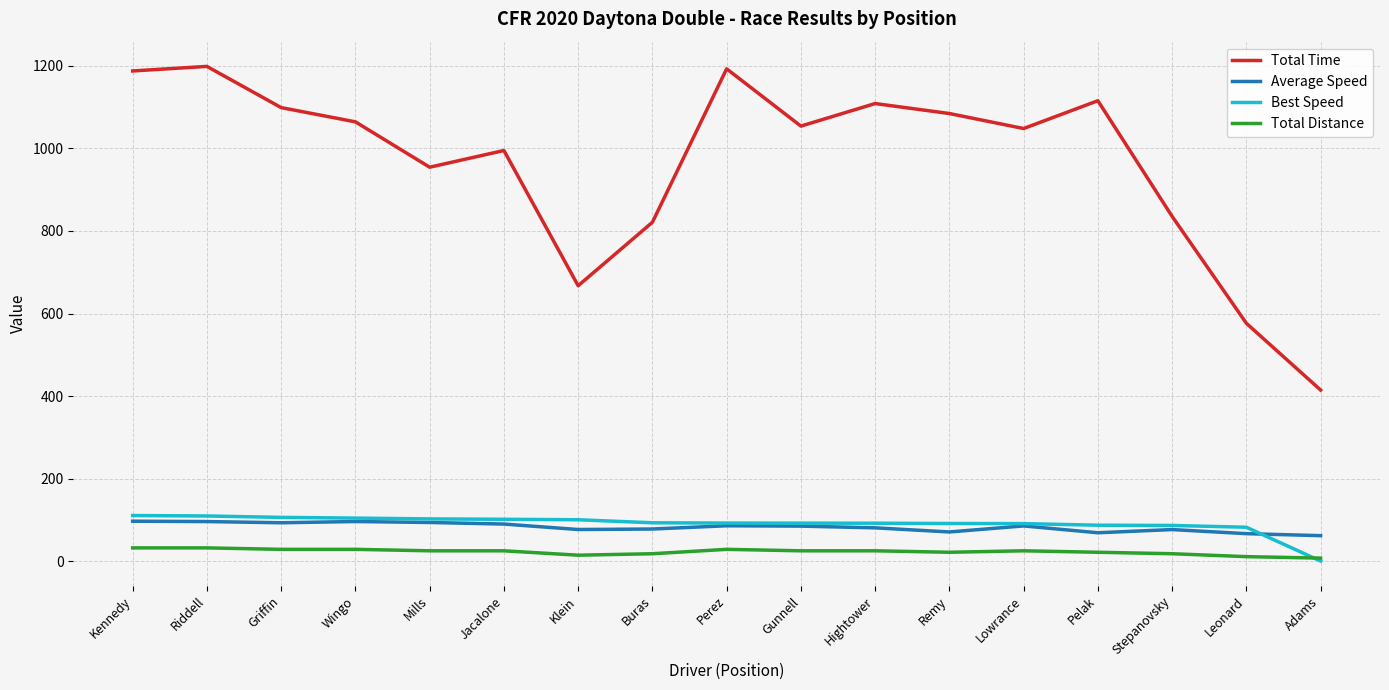

True or false: Total Time and Average Speed intersect in this chart.

False